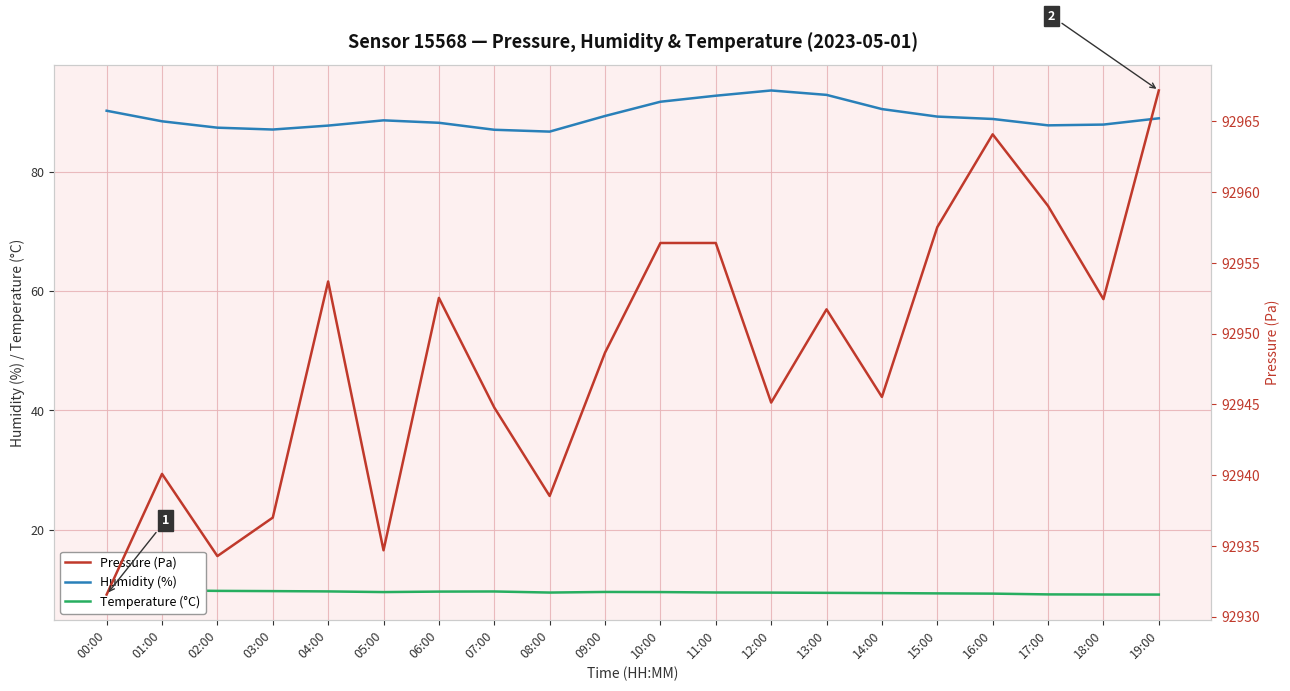

Which series changed the most between 11:00 and 15:00?

Humidity (%)